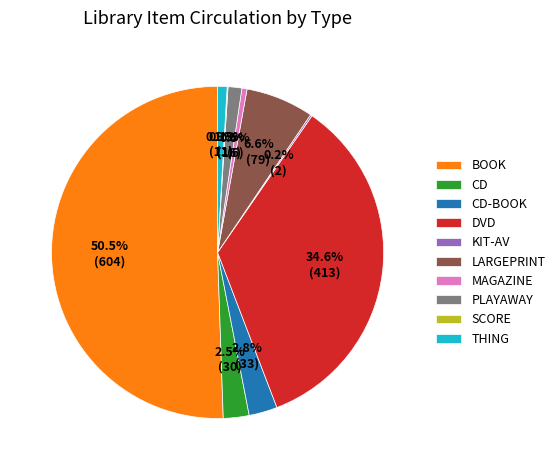

Approximately how many times larger is the value at LARGEPRINT compared to CD-BOOK?

2.4